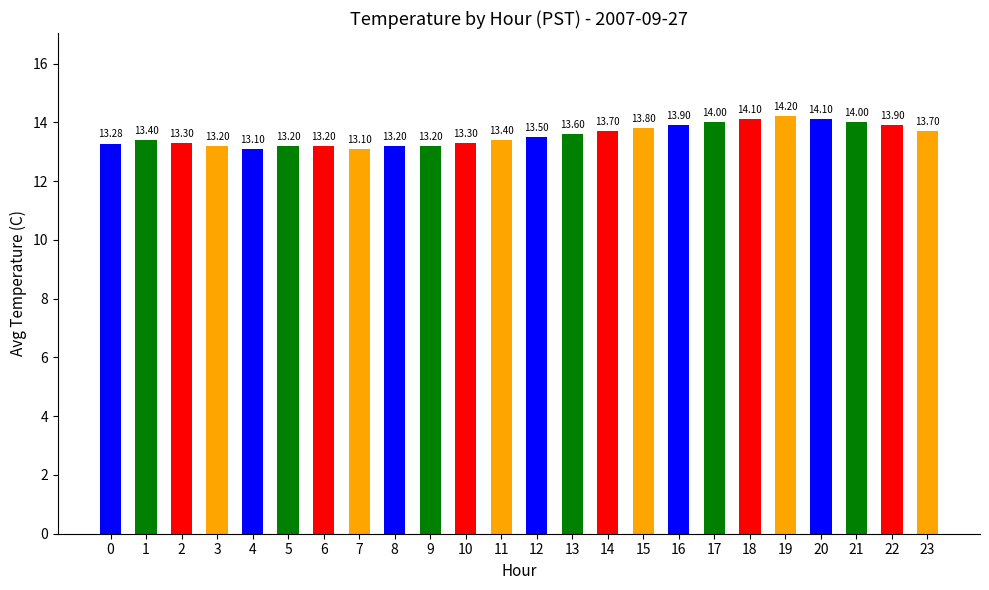

Reading left to right, list all the values displayed in this chart.

0=13.3	1=13.4	2=13.3	3=13.2	4=13.1	5=13.2	6=13.2	7=13.1	8=13.2	9=13.2	10=13.3	11=13.4	12=13.5	13=13.6	14=13.7	15=13.8	16=13.9	17=14.0	18=14.1	19=14.2	20=14.1	21=14.0	22=13.9	23=13.7